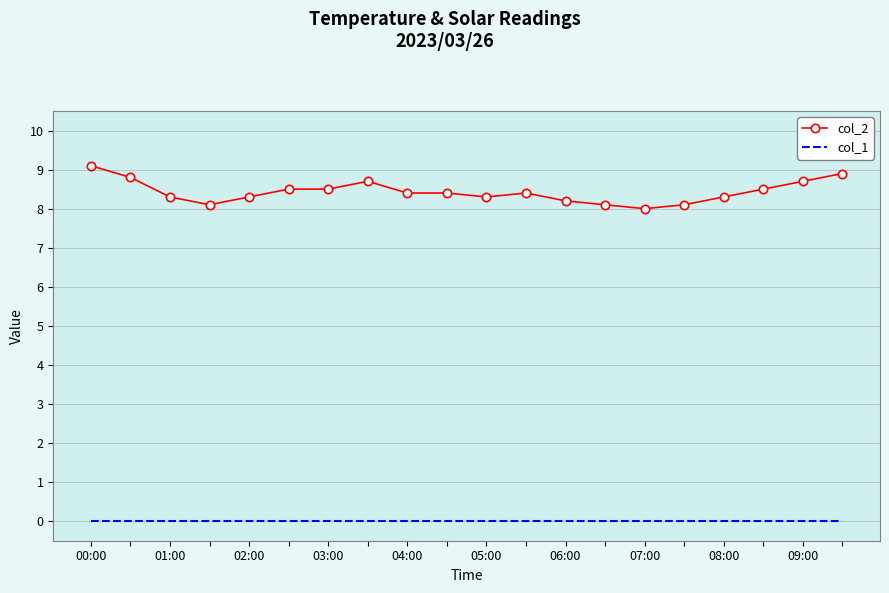

Which series has the widest spread of values?

col_2